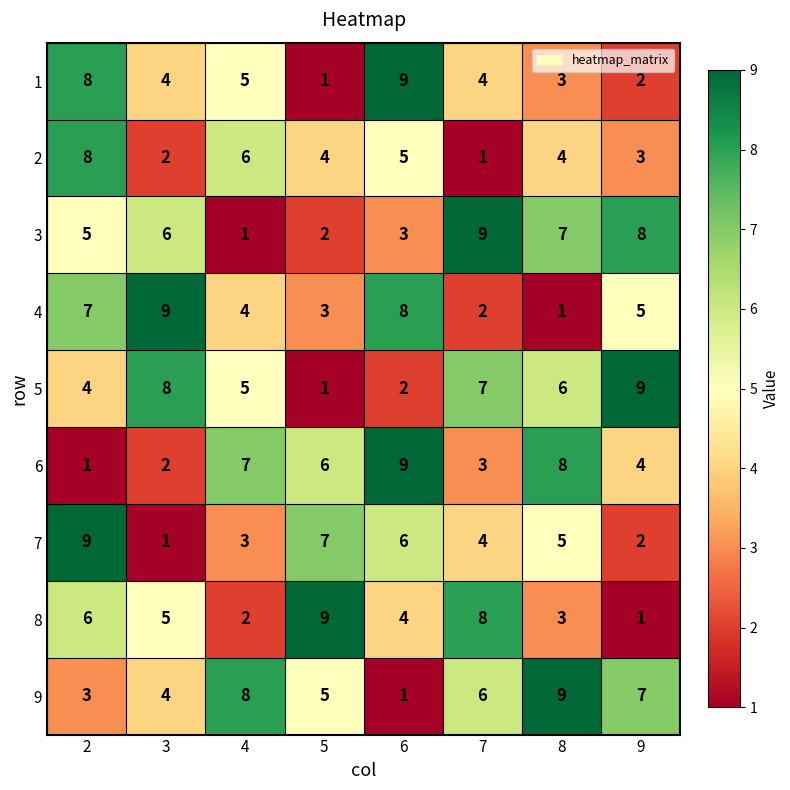

What is the spread (max minus min) of values at 6?

8